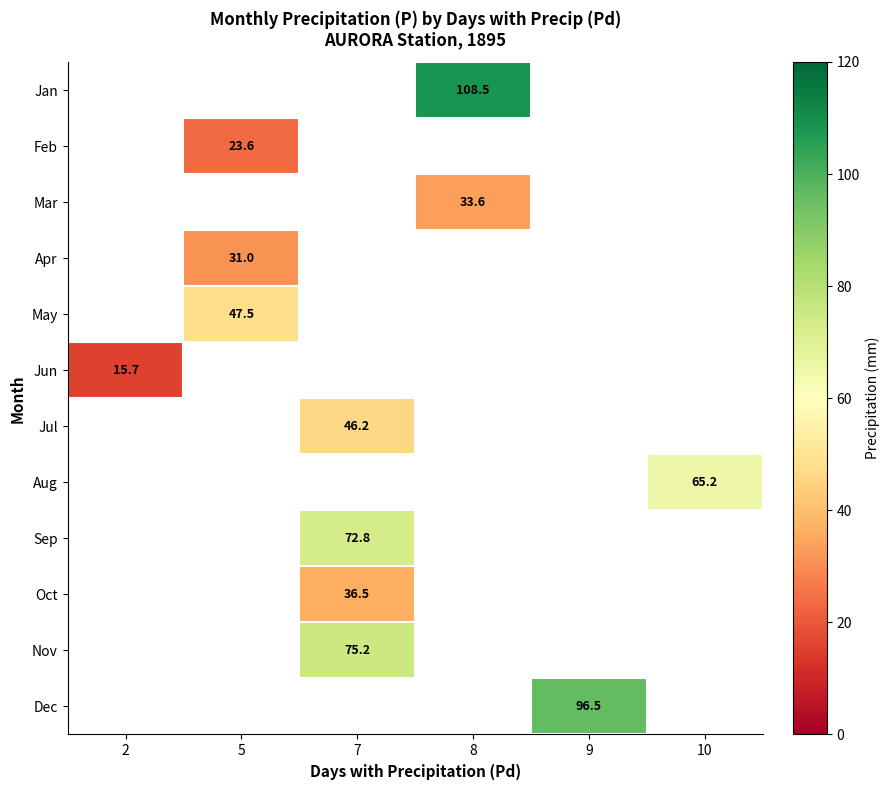

The Oct series shows 18.0 at 7. True or false?

False